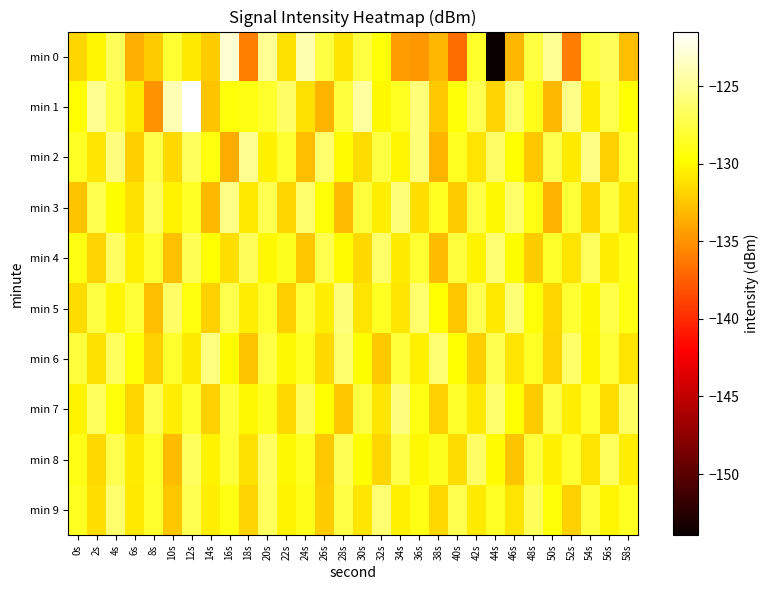

Reading right to left, transcribe all the data shown in this chart.

min 0: 58s=-132.8	56s=-126.9	54s=-127.6	52s=-136.0	50s=-125.0	48s=-127.7	46s=-133.2	44s=-153.9	42s=-128.4	40s=-136.7	38s=-133.2	36s=-134.7	34s=-134.4	32s=-129.6	30s=-127.6	28s=-131.0	26s=-127.6	24s=-124.1	22s=-131.2	20s=-125.0	18s=-135.8	16s=-122.9	14s=-132.1	12s=-130.9	10s=-128.2	8s=-132.2	6s=-133.6	4s=-126.9	2s=-130.2	0s=-131.6
min 1: 58s=-129.7	56s=-127.3	54s=-130.6	52s=-125.4	50s=-133.1	48s=-128.9	46s=-126.2	44s=-131.8	42s=-127.1	40s=-129.5	38s=-132.3	36s=-125.9	34s=-128.7	32s=-130.1	30s=-124.6	28s=-127.8	26s=-133.4	24s=-131.2	22s=-126.5	20s=-128.3	18s=-129.2	16s=-129.4	14s=-132.6	12s=-121.5	10s=-123.9	8s=-135.0	6s=-130.7	4s=-127.5	2s=-125.0	0s=-129.7
min 2: 58s=-128.1	56s=-131.9	54s=-125.5	52s=-130.7	50s=-127.2	48s=-132.4	46s=-129.7	44s=-126.5	42s=-131.1	40s=-128.6	38s=-133.3	36s=-125.8	34s=-130.2	32s=-127.6	30s=-131.4	28s=-129.9	26s=-126.3	24s=-132.8	22s=-128.2	20s=-130.4	18s=-125.1	16s=-133.7	14s=-129.3	12s=-126.8	10s=-131.6	8s=-127.4	6s=-132.1	4s=-125.7	2s=-130.9	0s=-128.5
min 3: 58s=-130.9	56s=-127.7	54s=-131.5	52s=-128.0	50s=-133.5	48s=-129.2	46s=-126.4	44s=-130.1	42s=-127.5	40s=-132.2	38s=-128.7	36s=-131.3	34s=-125.9	32s=-130.6	30s=-127.8	28s=-132.9	26s=-129.5	24s=-126.2	22s=-131.7	20s=-127.1	18s=-130.8	16s=-125.4	14s=-133.1	12s=-128.5	10s=-130.3	8s=-126.7	6s=-131.2	4s=-129.8	2s=-127.3	0s=-132.6
min 4: 58s=-128.9	56s=-130.5	54s=-126.8	52s=-131.1	50s=-128.4	48s=-132.2	46s=-129.8	44s=-126.1	42s=-130.3	40s=-127.7	38s=-133.0	36s=-128.1	34s=-130.7	32s=-126.4	30s=-131.6	28s=-129.9	26s=-127.3	24s=-132.5	22s=-128.8	20s=-130.1	18s=-126.9	16s=-131.3	14s=-129.6	12s=-127.0	10s=-132.7	8s=-128.2	6s=-130.4	4s=-126.6	2s=-131.8	0s=-129.1
min 5: 58s=-129.1	56s=-127.4	54s=-130.0	52s=-128.2	50s=-131.7	48s=-129.4	46s=-126.0	44s=-130.8	42s=-127.1	40s=-132.4	38s=-129.7	36s=-126.3	34s=-130.9	32s=-128.6	30s=-131.0	28s=-125.8	26s=-130.5	24s=-127.9	22s=-132.1	20s=-128.3	18s=-130.6	16s=-127.2	14s=-131.9	12s=-129.3	10s=-126.5	8s=-132.8	6s=-128.0	4s=-130.2	2s=-127.6	0s=-131.4
min 6: 58s=-131.1	56s=-128.0	54s=-130.2	52s=-126.4	50s=-131.8	48s=-128.5	46s=-130.9	44s=-127.3	42s=-132.1	40s=-129.6	38s=-126.1	36s=-130.4	34s=-127.9	32s=-132.3	30s=-129.8	28s=-126.2	26s=-131.5	24s=-128.7	22s=-130.1	20s=-127.5	18s=-132.6	16s=-129.9	14s=-125.6	12s=-130.7	10s=-128.3	8s=-132.0	6s=-129.5	4s=-126.7	2s=-131.2	0s=-127.8
min 7: 58s=-126.6	56s=-131.3	54s=-128.1	52s=-130.5	50s=-127.4	48s=-132.2	46s=-129.6	44s=-126.3	42s=-130.8	40s=-128.4	38s=-131.9	36s=-129.2	34s=-125.7	32s=-130.9	30s=-127.6	28s=-132.4	26s=-129.7	24s=-126.9	22s=-131.6	20s=-128.8	18s=-130.1	16s=-127.7	14s=-132.0	12s=-128.2	10s=-130.6	8s=-127.1	6s=-131.7	4s=-129.4	2s=-126.8	0s=-130.3
min 8: 58s=-130.6	56s=-126.7	54s=-131.0	52s=-128.1	50s=-130.4	48s=-127.8	46s=-132.6	44s=-129.9	42s=-126.5	40s=-131.4	38s=-128.8	36s=-130.1	34s=-127.4	32s=-131.7	30s=-129.8	28s=-127.0	26s=-132.3	24s=-128.6	22s=-130.0	20s=-126.6	18s=-131.2	16s=-127.9	14s=-130.3	12s=-126.8	10s=-132.9	8s=-128.4	6s=-130.7	4s=-127.2	2s=-131.5	0s=-129.0
min 9: 58s=-128.6	56s=-130.2	54s=-127.7	52s=-132.0	50s=-129.5	48s=-126.9	46s=-131.1	44s=-128.5	42s=-130.7	40s=-127.3	38s=-131.6	36s=-129.0	34s=-130.4	32s=-126.1	30s=-130.9	28s=-127.5	26s=-132.2	24s=-128.9	22s=-130.3	20s=-126.7	18s=-131.8	16s=-129.2	14s=-130.6	12s=-127.1	10s=-132.5	8s=-128.3	6s=-130.8	4s=-126.2	2s=-131.3	0s=-128.7